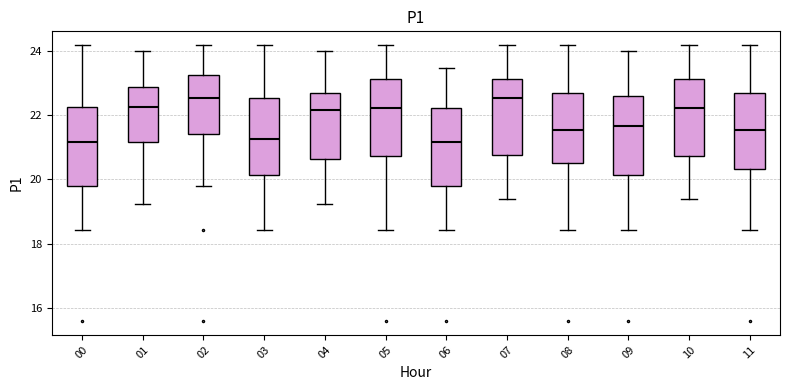

Reading left to right, read every box against the y-axis: the position of its median line, the range the box covers, and the ends of its whiskers. The values are not printed on the chart, so give them approximately, as read against the axis.

00: median 21.2, box 19.8 to 22.2, whiskers 18.4 to 24.2
01: median 22.2, box 21.2 to 22.8, whiskers 19.2 to 24.0
02: median 22.6, box 21.4 to 23.2, whiskers 19.8 to 24.2
03: median 21.2, box 20.2 to 22.6, whiskers 18.4 to 24.2
04: median 22.2, box 20.6 to 22.6, whiskers 19.2 to 24.0
05: median 22.2, box 20.8 to 23.2, whiskers 18.4 to 24.2
06: median 21.2, box 19.8 to 22.2, whiskers 18.4 to 23.4
07: median 22.6, box 20.8 to 23.2, whiskers 19.4 to 24.2
08: median 21.6, box 20.6 to 22.6, whiskers 18.4 to 24.2
09: median 21.6, box 20.2 to 22.6, whiskers 18.4 to 24.0
10: median 22.2, box 20.8 to 23.2, whiskers 19.4 to 24.2
11: median 21.6, box 20.4 to 22.6, whiskers 18.4 to 24.2